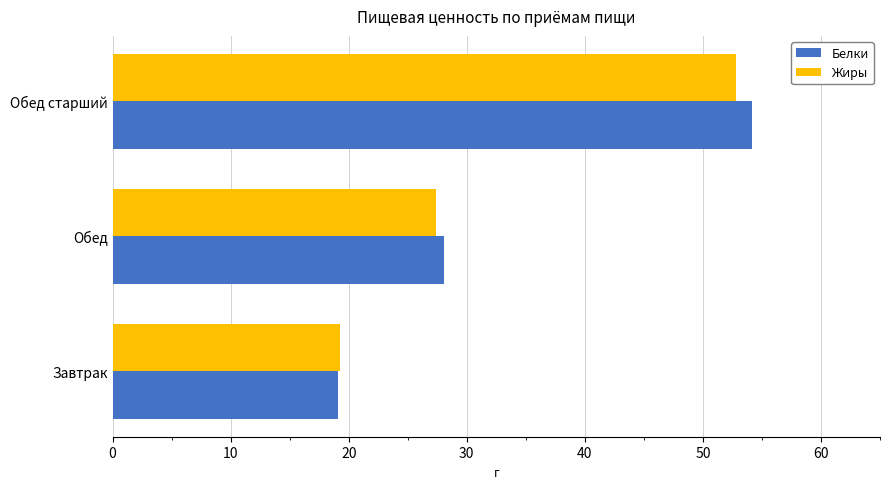

Is it true that Жиры equals 32.0 at Обед старший?

False